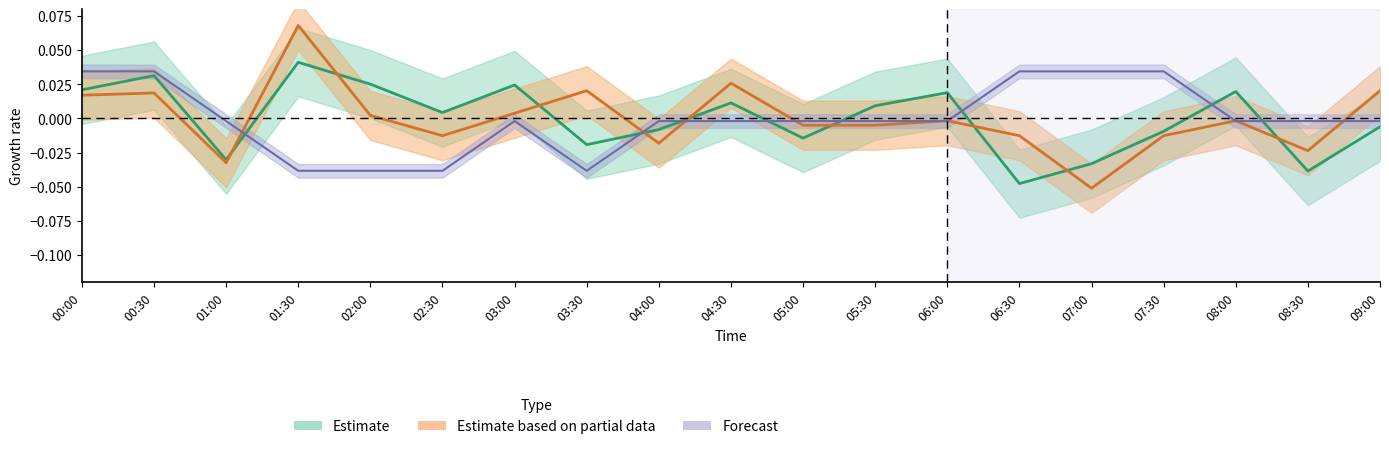

After their last crossing, which series has the higher values: SDS_P1 or SDS_P2?

SDS_P2